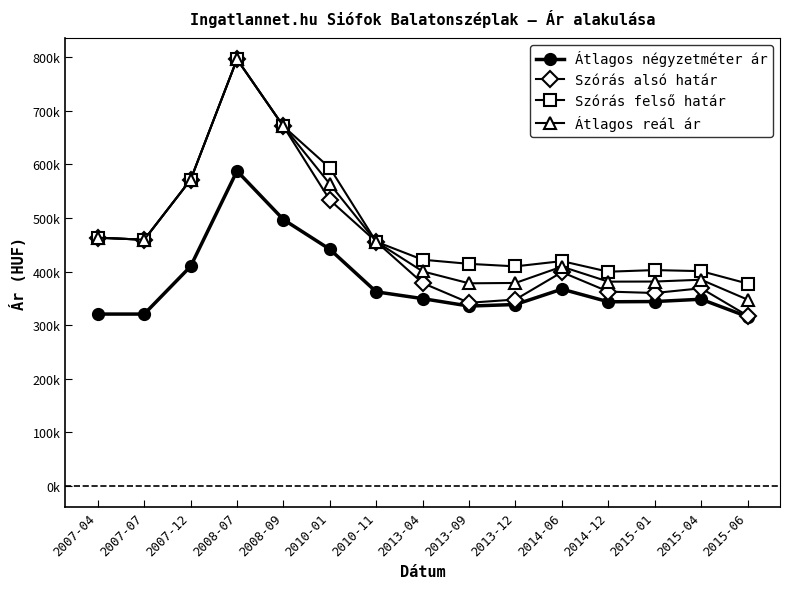

Which category has the highest value in the Átlagos reál ár series?

2008-07